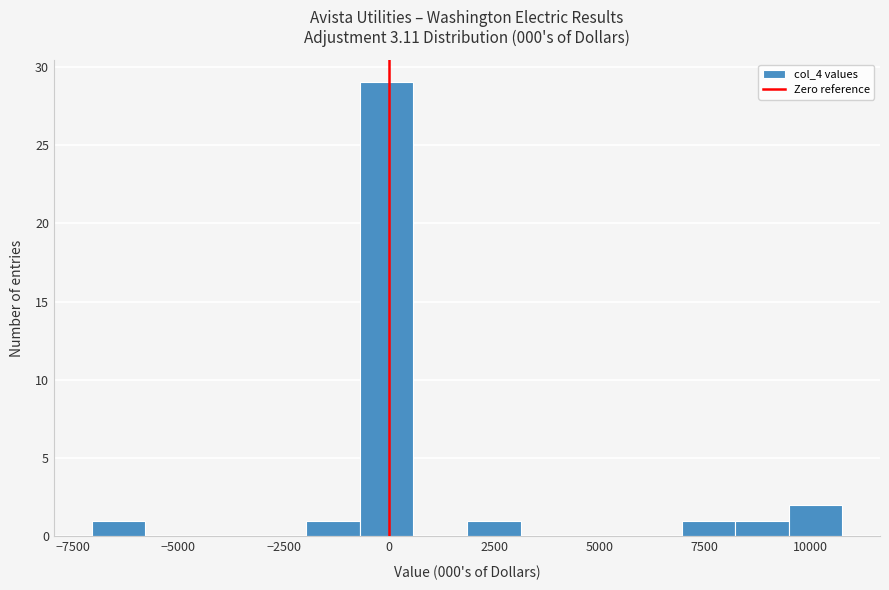

Read against the x-axis, roughly where is the centre of the tallest bar?

0